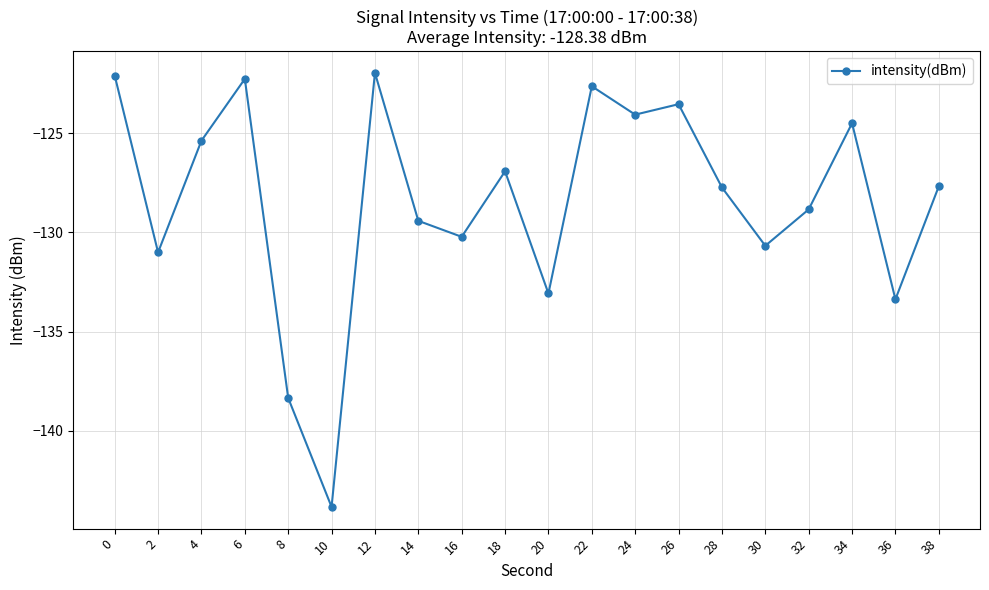

Where is the first local maximum?

6